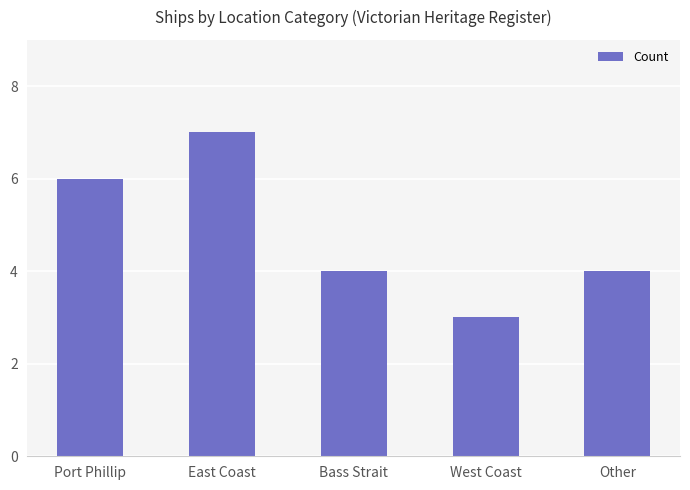

What position from the right is Bass Strait?

3